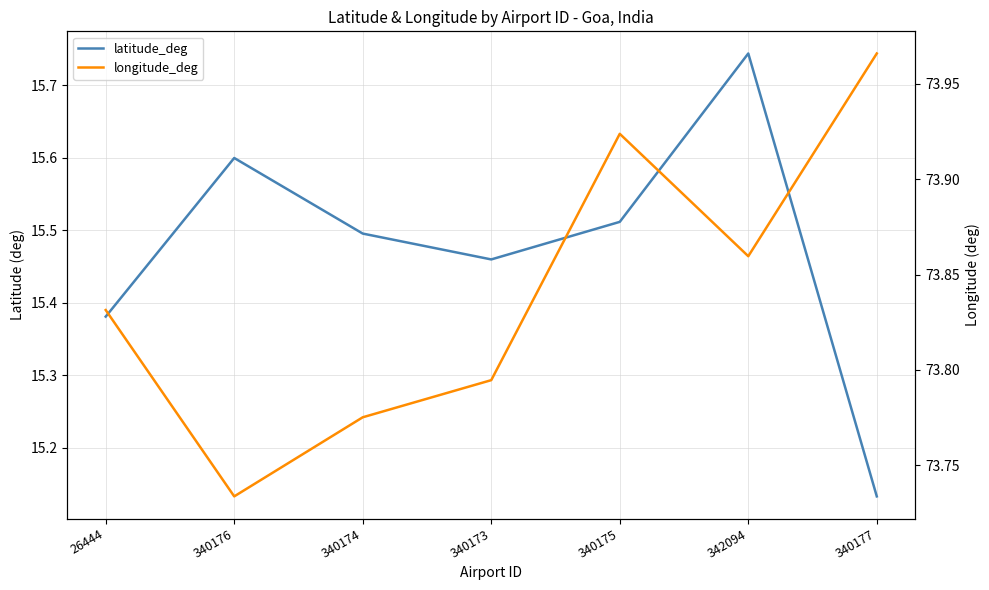

How many lines are shown in the chart?

2